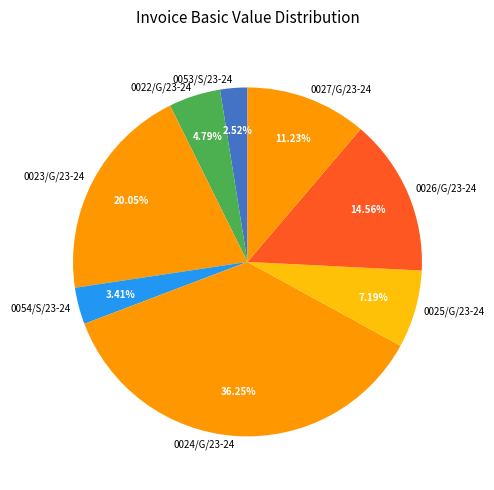

What is the ratio of the value at 0025/G/23-24 to the value at 0022/G/23-24?

1.5